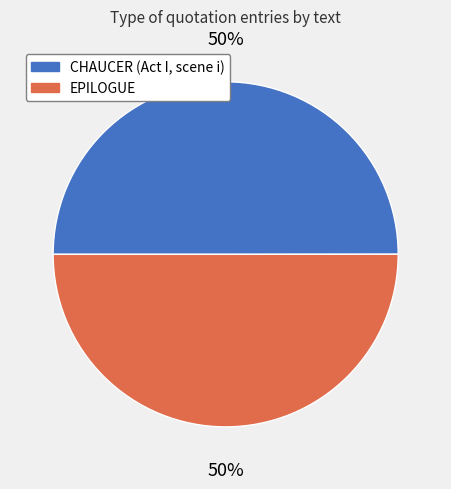

Approximately how many times larger is the value at CHAUCER (Act I, scene i) compared to EPILOGUE?

1.0